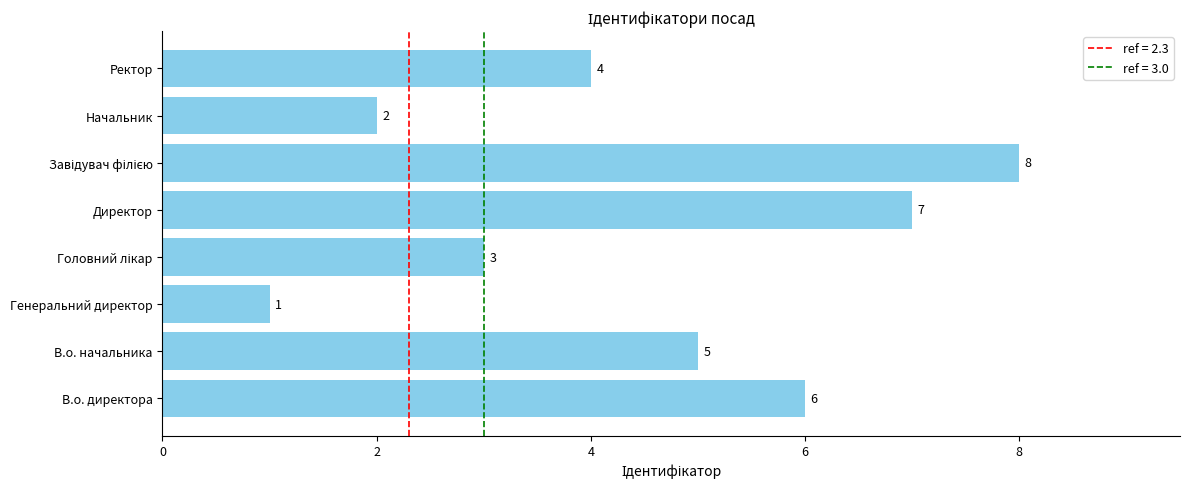

True or false: the data shows 1 at Генеральний директор.

True